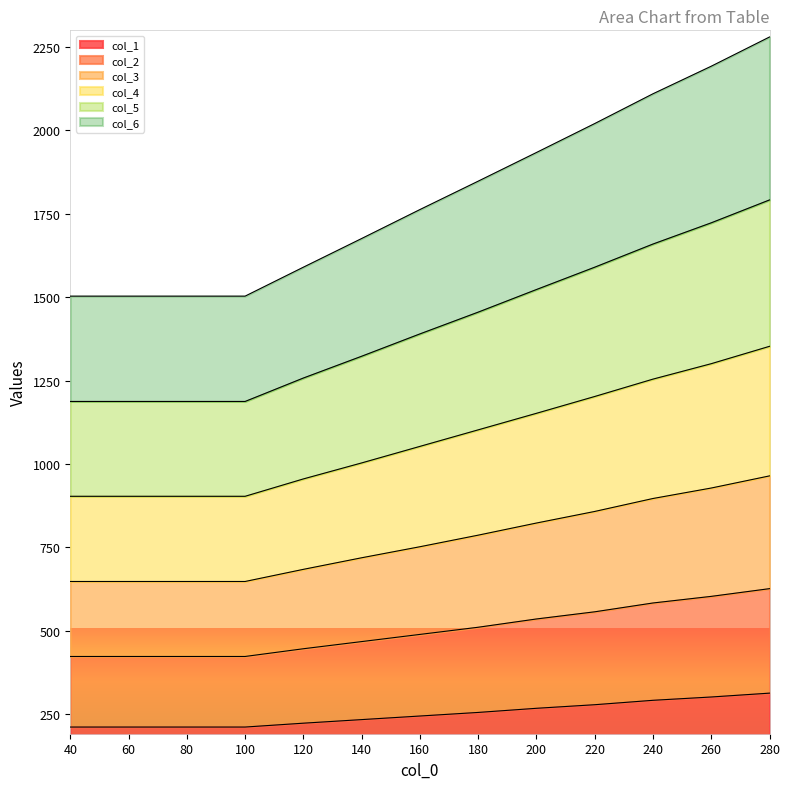

What is the minimum value shown in the chart?

211.6